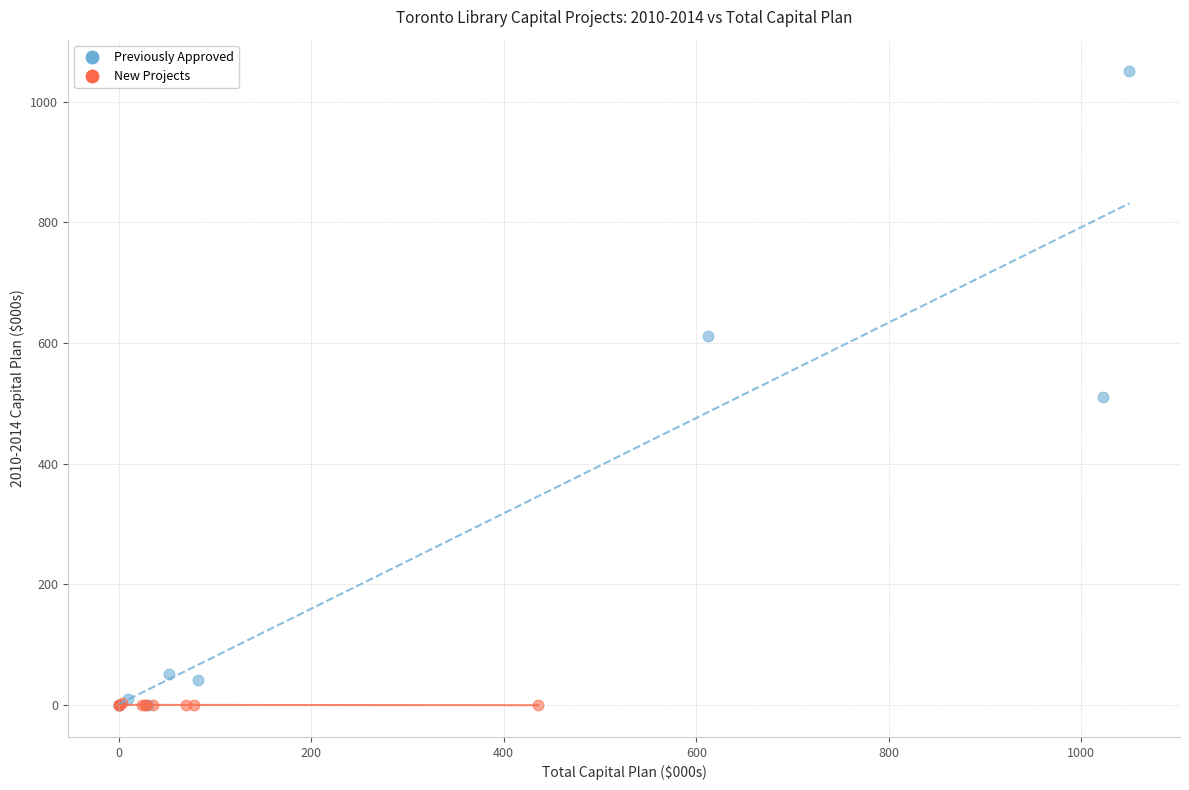

Which series has the widest spread of Y values?

Previously Approved